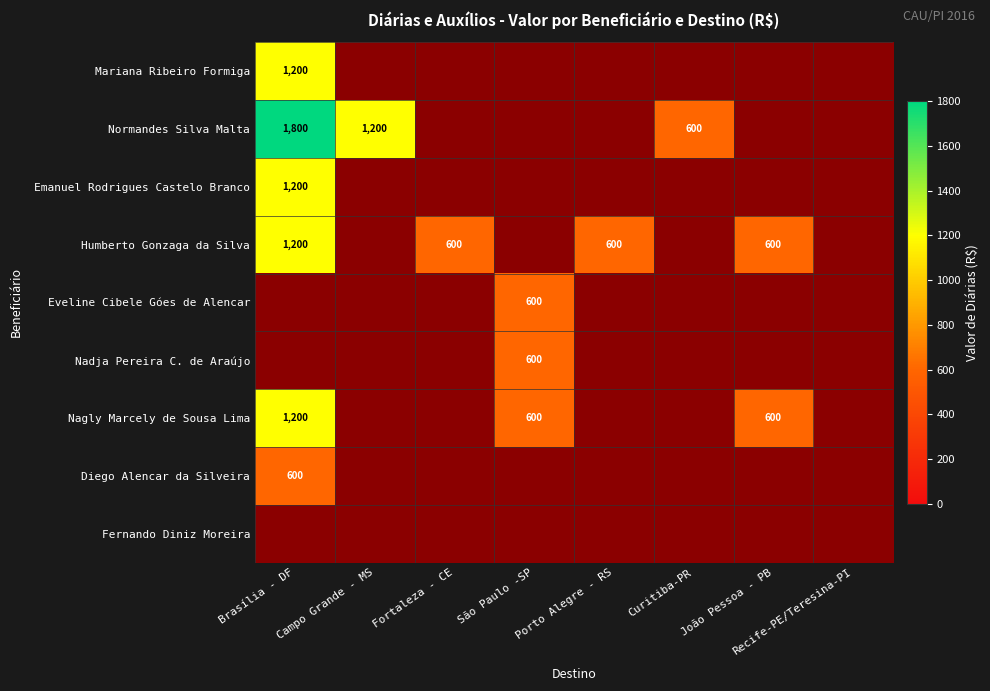

True or false: Humberto Gonzaga da Silva has a value of 600 at Porto Alegre - RS.

True